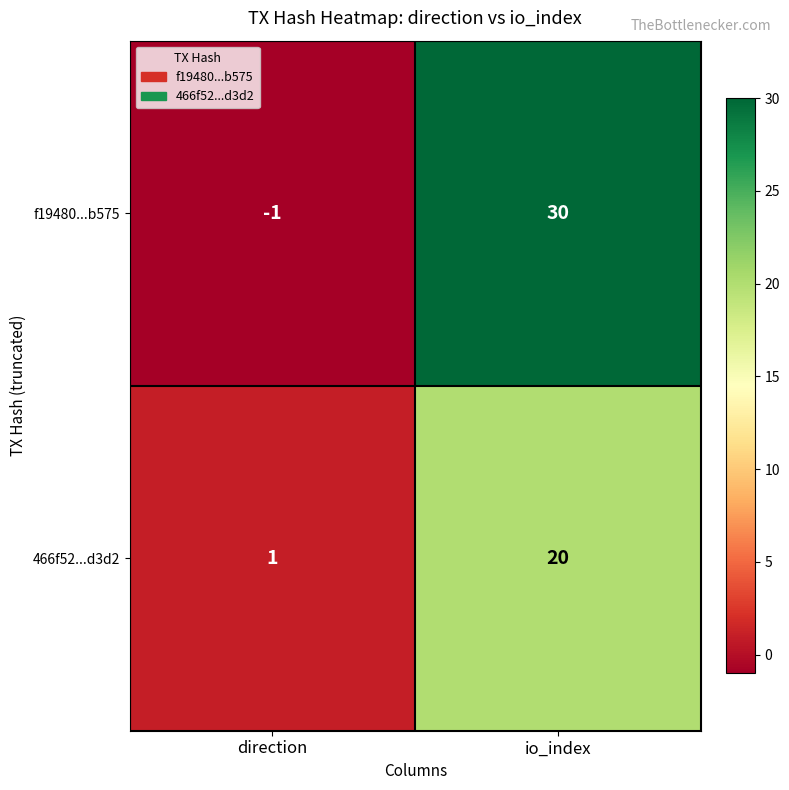

What is the sum of the f19480...b575 values at direction and io_index?

29